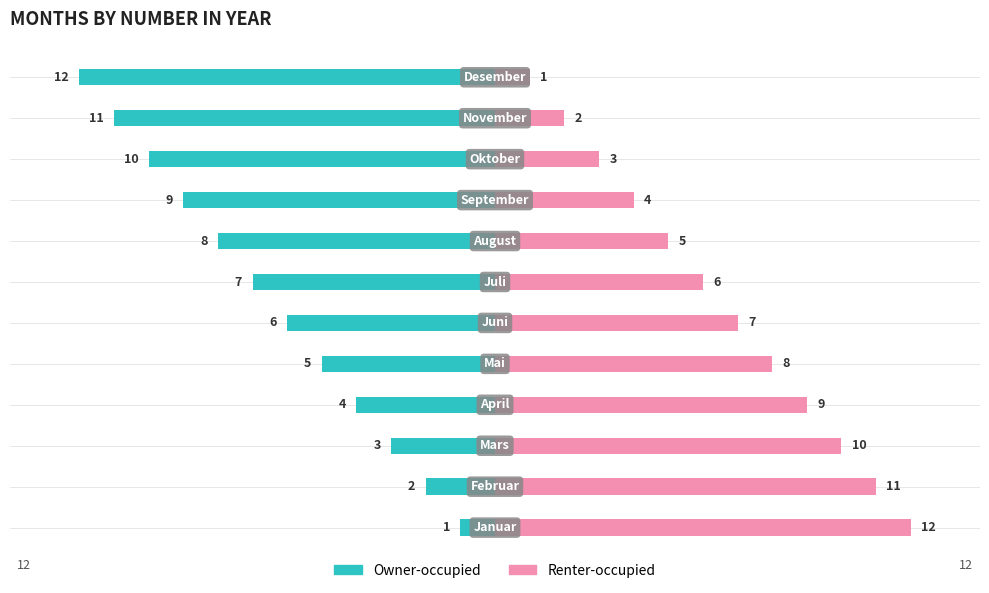

How many bars are there in each group?

2